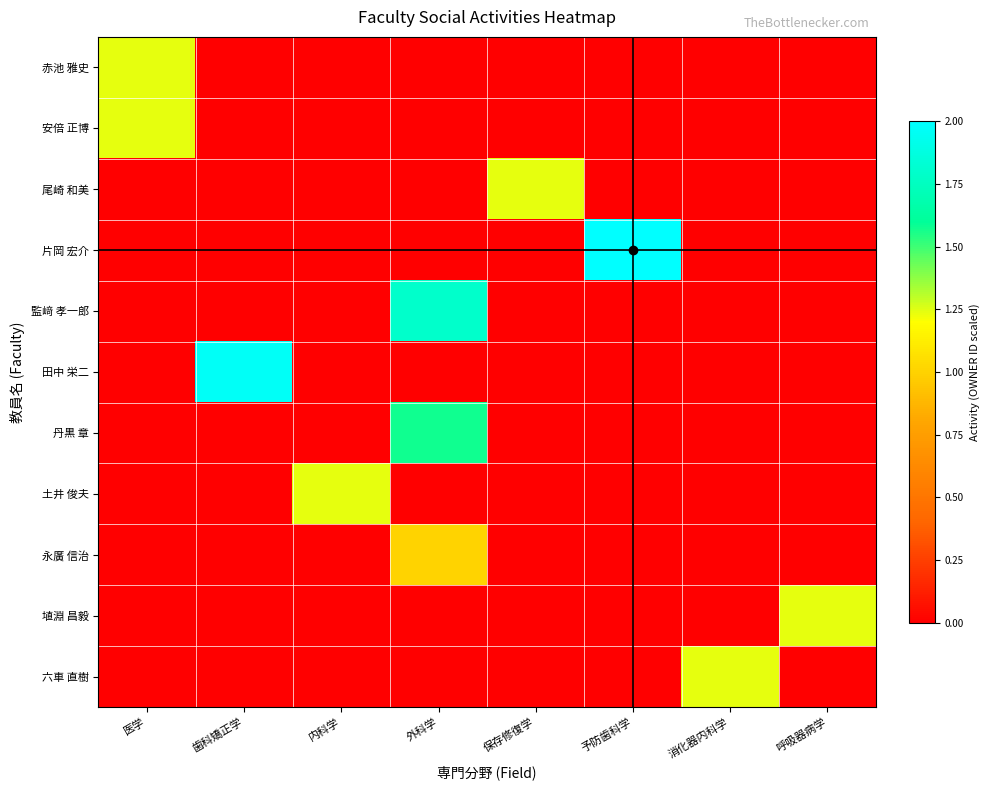

What is the total value across all series at 歯科矯正学?

2.0